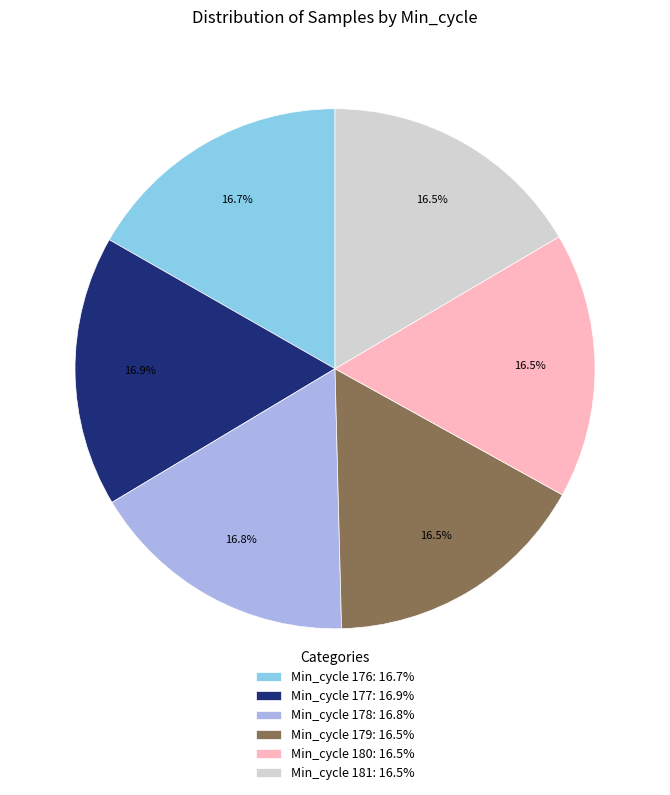

Approximately how many times larger is the value at Min_cycle 181: 16.5% compared to Min_cycle 178: 16.8%?

1.0